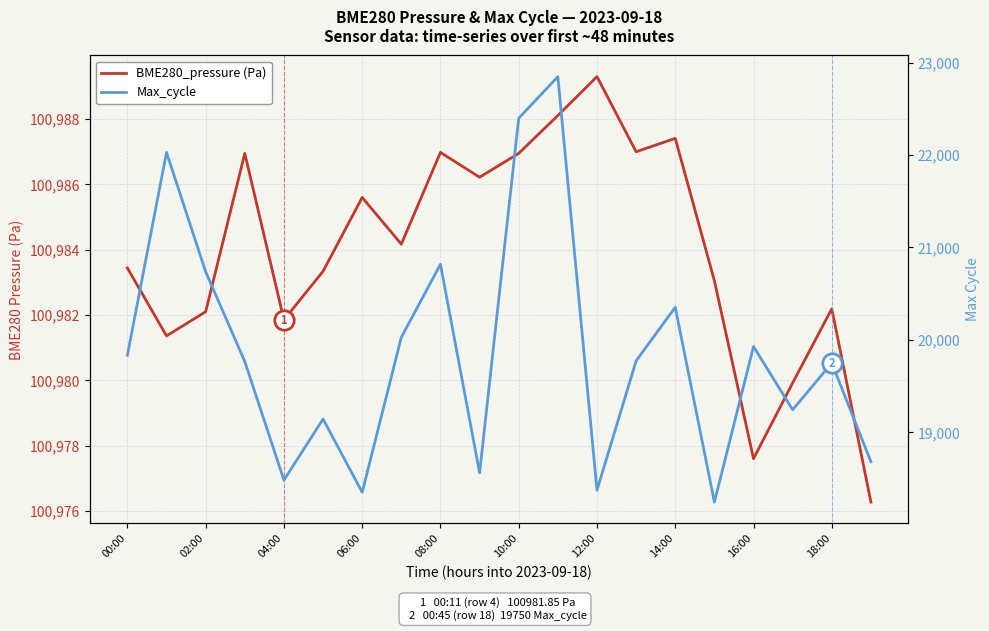

What is the difference between the highest and lowest values at 19?

82295.3